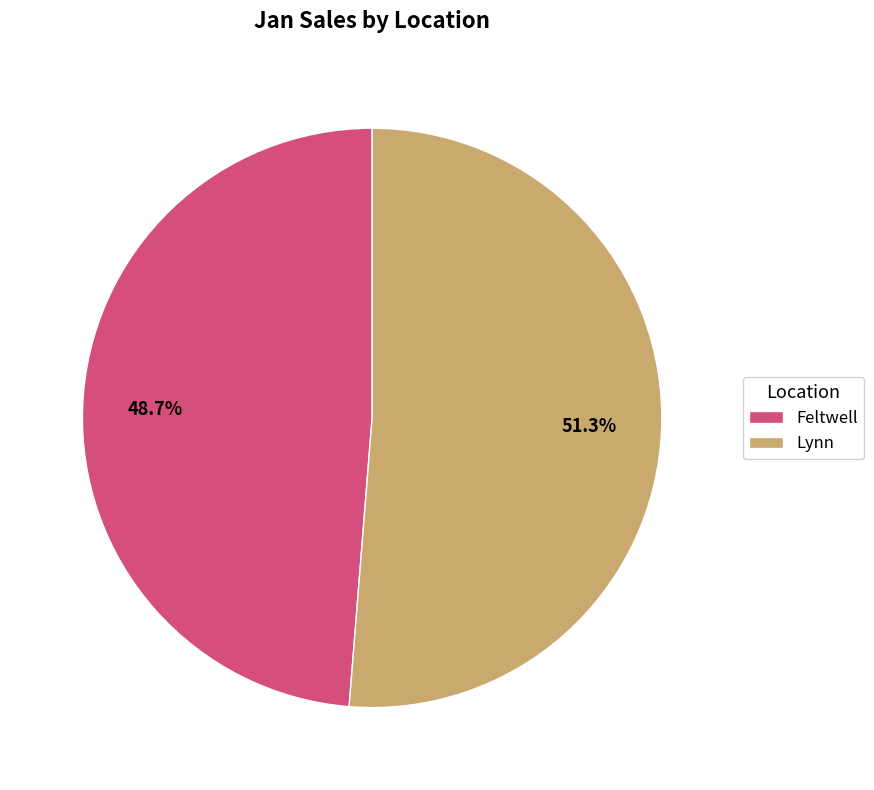

How many slices are in this pie chart?

2